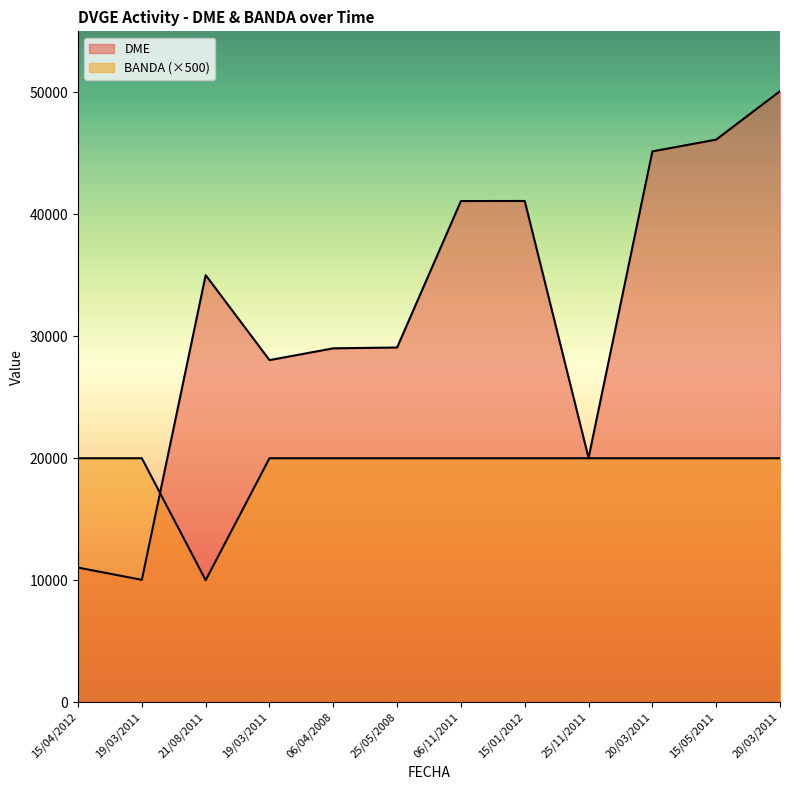

After their last crossing, which series has the higher values: DME or BANDA?

DME